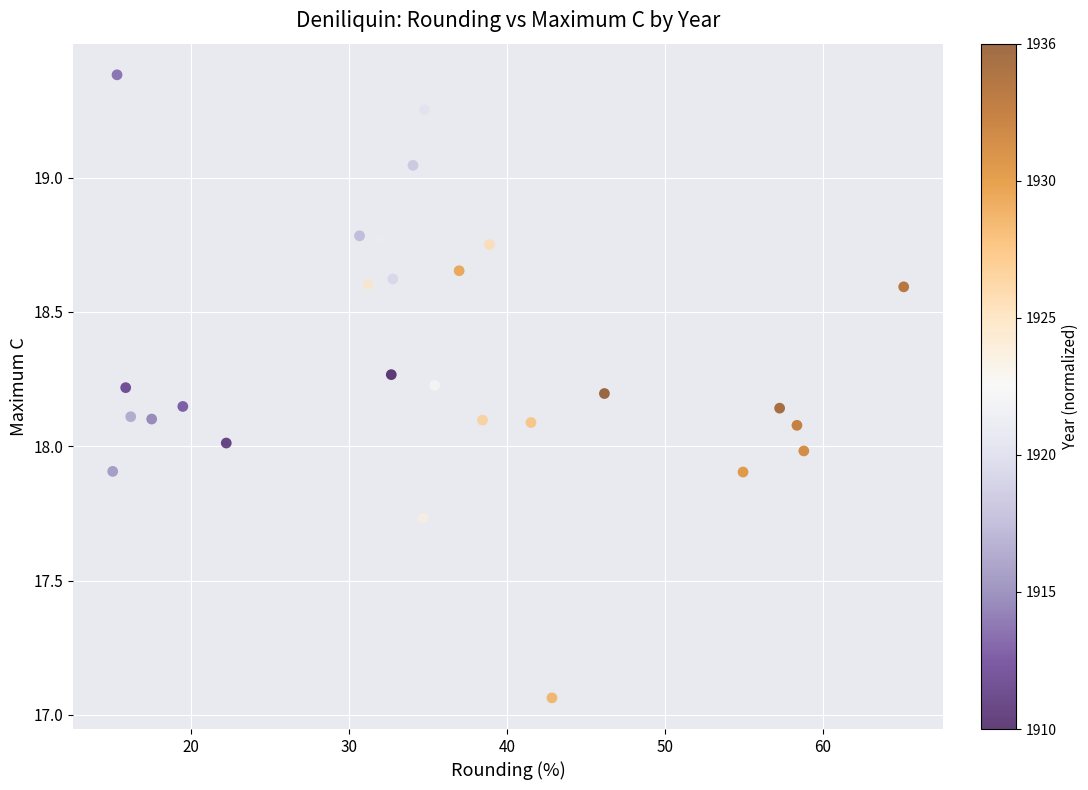

What is the range of Y values (max minus min)?

2.3